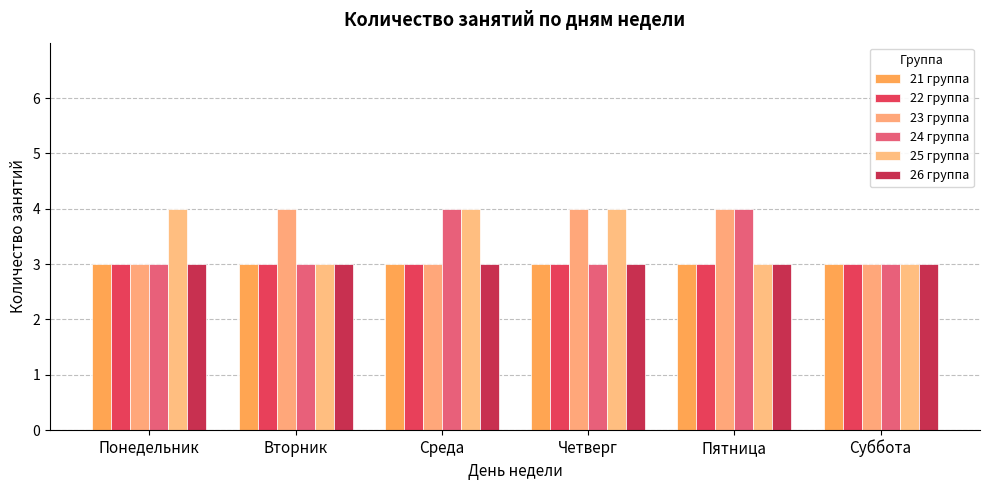

How many 24 группа values are between 3 and 4?

6